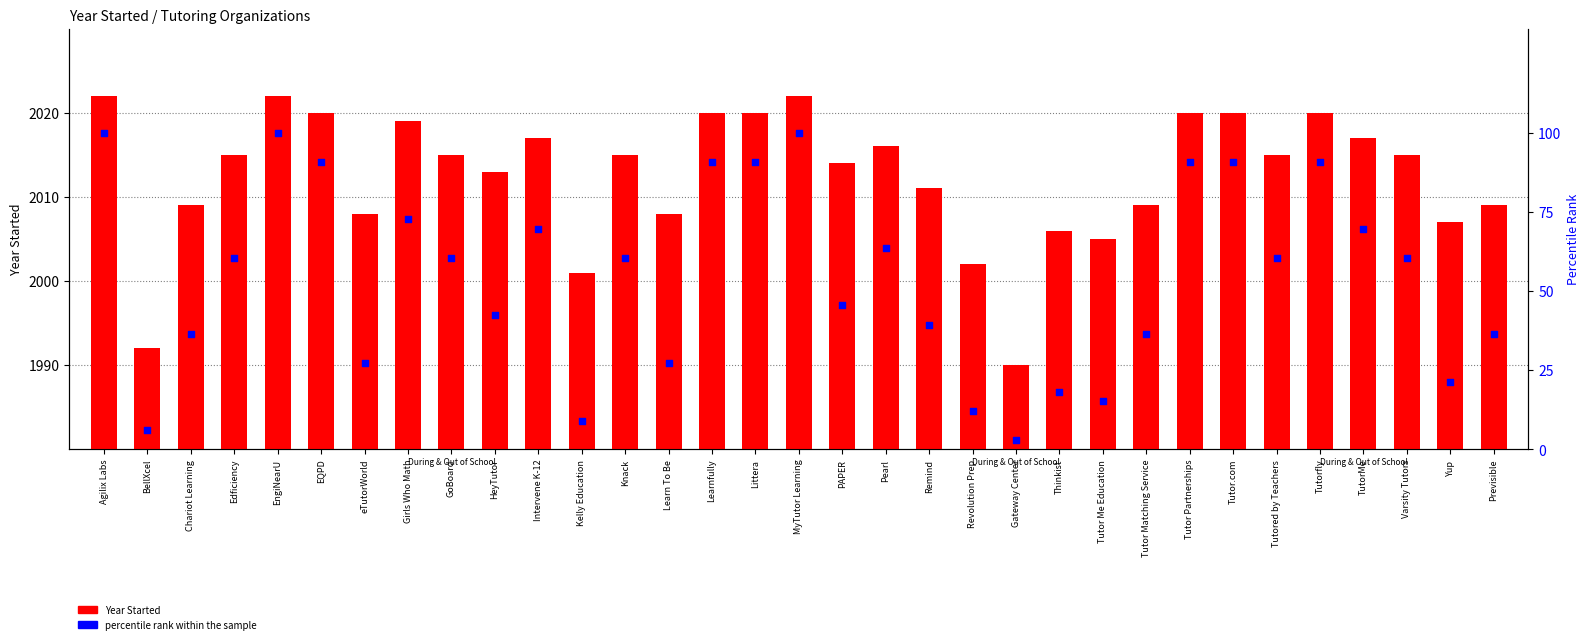

Is the value of Year Started at Tutor Partnerships greater than the value of percentile rank within the sample at Chariot Learning?

Yes